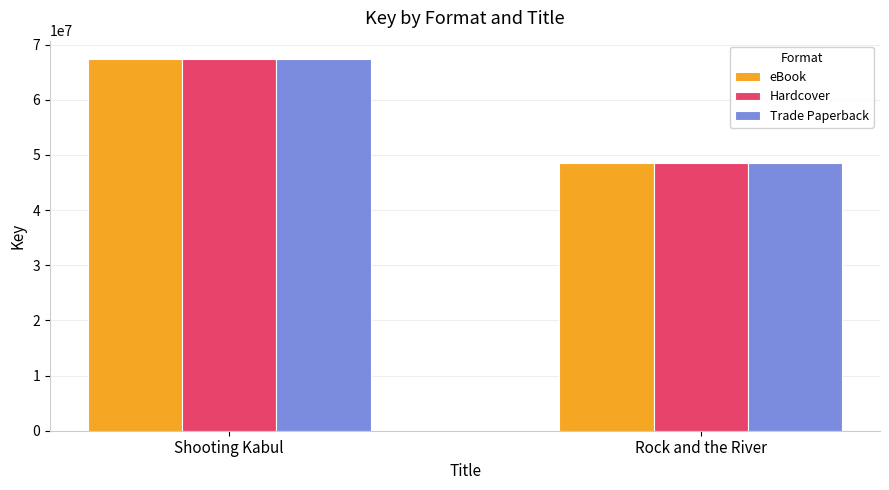

What is the difference between the maximum and minimum values in the eBook series?

18790477